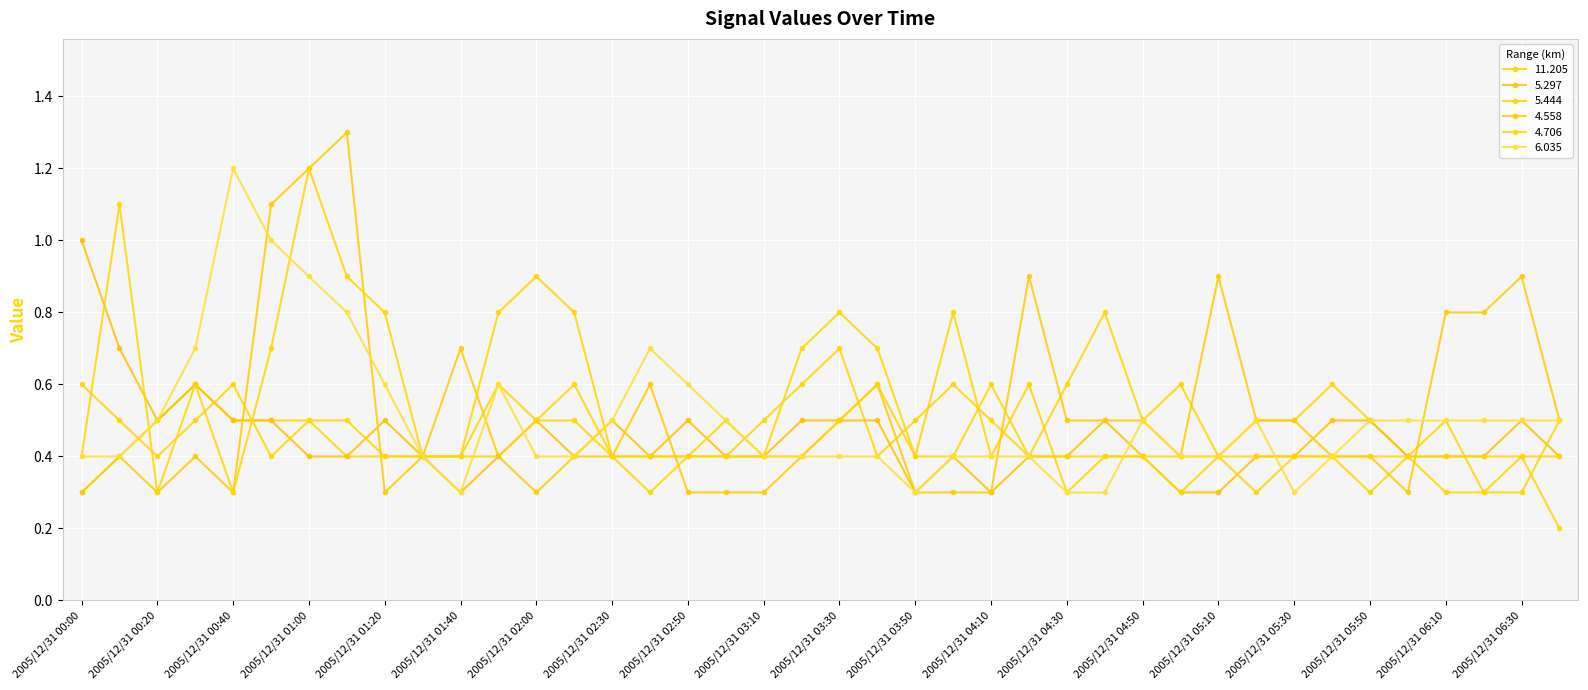

Reading left to right, what are all the values shown in this chart?

 11.205: 2005/12/31 00:00=0.3	2005/12/31 00:10=0.4	2005/12/31 00:20=0.5	2005/12/31 00:30=0.6	2005/12/31 00:40=0.5	2005/12/31 00:50=0.5	2005/12/31 01:00=0.5	2005/12/31 01:10=0.4	2005/12/31 01:20=0.4	2005/12/31 01:30=0.4	2005/12/31 01:40=0.4	2005/12/31 01:50=0.6	2005/12/31 02:00=0.5	2005/12/31 02:20=0.6	2005/12/31 02:30=0.4	2005/12/31 02:40=0.4	2005/12/31 02:50=0.4	2005/12/31 03:00=0.4	2005/12/31 03:10=0.5	2005/12/31 03:20=0.6	2005/12/31 03:30=0.7	2005/12/31 03:40=0.4	2005/12/31 03:50=0.5	2005/12/31 04:00=0.6	2005/12/31 04:10=0.5	2005/12/31 04:20=0.4	2005/12/31 04:30=0.6	2005/12/31 04:40=0.8	2005/12/31 04:50=0.5	2005/12/31 05:00=0.6	2005/12/31 05:10=0.4	2005/12/31 05:20=0.5	2005/12/31 05:30=0.5	2005/12/31 05:40=0.6	2005/12/31 05:50=0.5	2005/12/31 06:00=0.4	2005/12/31 06:10=0.5	2005/12/31 06:20=0.3	2005/12/31 06:30=0.4	2005/12/31 06:40=0.2
  5.297: 2005/12/31 00:00=1.0	2005/12/31 00:10=0.7	2005/12/31 00:20=0.5	2005/12/31 00:30=0.6	2005/12/31 00:40=0.5	2005/12/31 00:50=0.5	2005/12/31 01:00=0.4	2005/12/31 01:10=0.4	2005/12/31 01:20=0.5	2005/12/31 01:30=0.4	2005/12/31 01:40=0.3	2005/12/31 01:50=0.4	2005/12/31 02:00=0.5	2005/12/31 02:20=0.4	2005/12/31 02:30=0.5	2005/12/31 02:40=0.4	2005/12/31 02:50=0.5	2005/12/31 03:00=0.4	2005/12/31 03:10=0.4	2005/12/31 03:20=0.5	2005/12/31 03:30=0.5	2005/12/31 03:40=0.5	2005/12/31 03:50=0.3	2005/12/31 04:00=0.4	2005/12/31 04:10=0.3	2005/12/31 04:20=0.4	2005/12/31 04:30=0.4	2005/12/31 04:40=0.5	2005/12/31 04:50=0.4	2005/12/31 05:00=0.3	2005/12/31 05:10=0.3	2005/12/31 05:20=0.4	2005/12/31 05:30=0.4	2005/12/31 05:40=0.5	2005/12/31 05:50=0.5	2005/12/31 06:00=0.4	2005/12/31 06:10=0.4	2005/12/31 06:20=0.4	2005/12/31 06:30=0.5	2005/12/31 06:40=0.4
  5.444: 2005/12/31 00:00=0.6	2005/12/31 00:10=0.5	2005/12/31 00:20=0.4	2005/12/31 00:30=0.5	2005/12/31 00:40=0.6	2005/12/31 00:50=0.4	2005/12/31 01:00=0.5	2005/12/31 01:10=0.5	2005/12/31 01:20=0.4	2005/12/31 01:30=0.4	2005/12/31 01:40=0.4	2005/12/31 01:50=0.4	2005/12/31 02:00=0.5	2005/12/31 02:20=0.5	2005/12/31 02:30=0.4	2005/12/31 02:40=0.4	2005/12/31 02:50=0.4	2005/12/31 03:00=0.5	2005/12/31 03:10=0.4	2005/12/31 03:20=0.7	2005/12/31 03:30=0.8	2005/12/31 03:40=0.7	2005/12/31 03:50=0.4	2005/12/31 04:00=0.4	2005/12/31 04:10=0.6	2005/12/31 04:20=0.4	2005/12/31 04:30=0.4	2005/12/31 04:40=0.4	2005/12/31 04:50=0.4	2005/12/31 05:00=0.4	2005/12/31 05:10=0.4	2005/12/31 05:20=0.3	2005/12/31 05:30=0.4	2005/12/31 05:40=0.4	2005/12/31 05:50=0.3	2005/12/31 06:00=0.4	2005/12/31 06:10=0.3	2005/12/31 06:20=0.3	2005/12/31 06:30=0.3	2005/12/31 06:40=0.5
  4.558: 2005/12/31 00:00=0.3	2005/12/31 00:10=0.4	2005/12/31 00:20=0.3	2005/12/31 00:30=0.4	2005/12/31 00:40=0.3	2005/12/31 00:50=1.1	2005/12/31 01:00=1.2	2005/12/31 01:10=1.3	2005/12/31 01:20=0.3	2005/12/31 01:30=0.4	2005/12/31 01:40=0.7	2005/12/31 01:50=0.4	2005/12/31 02:00=0.3	2005/12/31 02:20=0.4	2005/12/31 02:30=0.4	2005/12/31 02:40=0.6	2005/12/31 02:50=0.3	2005/12/31 03:00=0.3	2005/12/31 03:10=0.3	2005/12/31 03:20=0.4	2005/12/31 03:30=0.5	2005/12/31 03:40=0.6	2005/12/31 03:50=0.3	2005/12/31 04:00=0.3	2005/12/31 04:10=0.3	2005/12/31 04:20=0.9	2005/12/31 04:30=0.5	2005/12/31 04:40=0.5	2005/12/31 04:50=0.5	2005/12/31 05:00=0.4	2005/12/31 05:10=0.9	2005/12/31 05:20=0.5	2005/12/31 05:30=0.5	2005/12/31 05:40=0.4	2005/12/31 05:50=0.4	2005/12/31 06:00=0.3	2005/12/31 06:10=0.8	2005/12/31 06:20=0.8	2005/12/31 06:30=0.9	2005/12/31 06:40=0.5
  4.706: 2005/12/31 00:00=0.4	2005/12/31 00:10=1.1	2005/12/31 00:20=0.3	2005/12/31 00:30=0.6	2005/12/31 00:40=0.3	2005/12/31 00:50=0.7	2005/12/31 01:00=1.2	2005/12/31 01:10=0.9	2005/12/31 01:20=0.8	2005/12/31 01:30=0.4	2005/12/31 01:40=0.4	2005/12/31 01:50=0.8	2005/12/31 02:00=0.9	2005/12/31 02:20=0.8	2005/12/31 02:30=0.4	2005/12/31 02:40=0.3	2005/12/31 02:50=0.4	2005/12/31 03:00=0.4	2005/12/31 03:10=0.4	2005/12/31 03:20=0.4	2005/12/31 03:30=0.5	2005/12/31 03:40=0.6	2005/12/31 03:50=0.4	2005/12/31 04:00=0.8	2005/12/31 04:10=0.4	2005/12/31 04:20=0.6	2005/12/31 04:30=0.3	2005/12/31 04:40=0.4	2005/12/31 04:50=0.4	2005/12/31 05:00=0.3	2005/12/31 05:10=0.4	2005/12/31 05:20=0.4	2005/12/31 05:30=0.4	2005/12/31 05:40=0.4	2005/12/31 05:50=0.4	2005/12/31 06:00=0.4	2005/12/31 06:10=0.4	2005/12/31 06:20=0.4	2005/12/31 06:30=0.4	2005/12/31 06:40=0.4
  6.035: 2005/12/31 00:00=0.4	2005/12/31 00:10=0.4	2005/12/31 00:20=0.5	2005/12/31 00:30=0.7	2005/12/31 00:40=1.2	2005/12/31 00:50=1.0	2005/12/31 01:00=0.9	2005/12/31 01:10=0.8	2005/12/31 01:20=0.6	2005/12/31 01:30=0.4	2005/12/31 01:40=0.3	2005/12/31 01:50=0.6	2005/12/31 02:00=0.4	2005/12/31 02:20=0.4	2005/12/31 02:30=0.5	2005/12/31 02:40=0.7	2005/12/31 02:50=0.6	2005/12/31 03:00=0.5	2005/12/31 03:10=0.4	2005/12/31 03:20=0.4	2005/12/31 03:30=0.4	2005/12/31 03:40=0.4	2005/12/31 03:50=0.3	2005/12/31 04:00=0.4	2005/12/31 04:10=0.4	2005/12/31 04:20=0.4	2005/12/31 04:30=0.3	2005/12/31 04:40=0.3	2005/12/31 04:50=0.5	2005/12/31 05:00=0.4	2005/12/31 05:10=0.4	2005/12/31 05:20=0.5	2005/12/31 05:30=0.3	2005/12/31 05:40=0.4	2005/12/31 05:50=0.5	2005/12/31 06:00=0.5	2005/12/31 06:10=0.5	2005/12/31 06:20=0.5	2005/12/31 06:30=0.5	2005/12/31 06:40=0.5